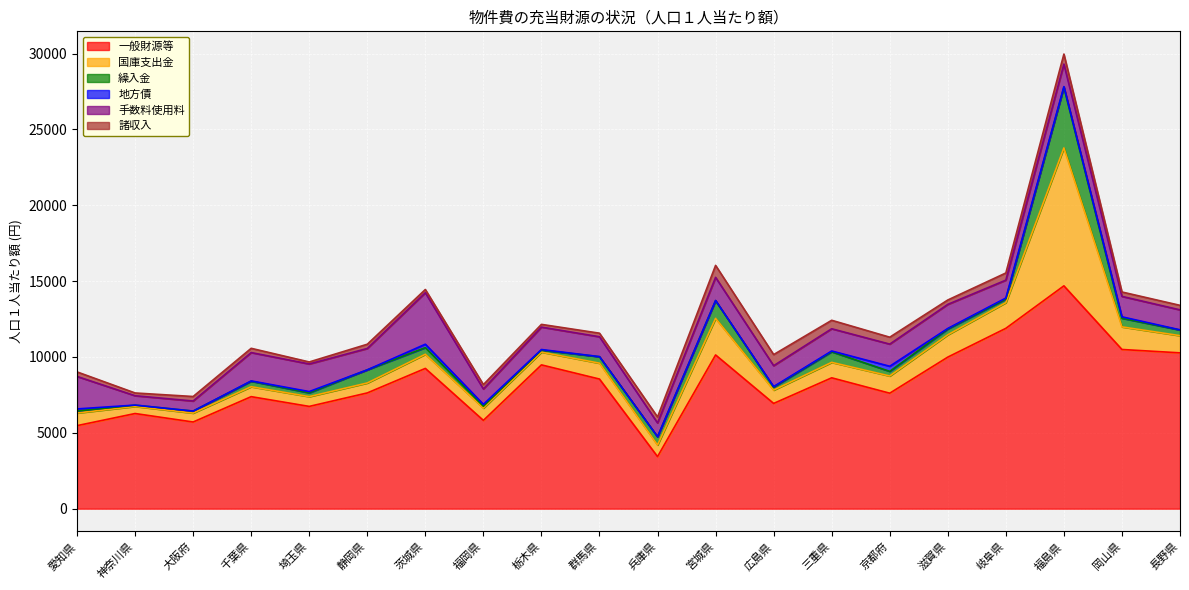

Rank the categories by 繰入金 value from lowest to highest.

神奈川県, 福岡県, 愛知県, 大阪府, 栃木県, 広島県, 岐阜県, 埼玉県, 京都府, 千葉県, 長野県, 滋賀県, 群馬県, 茨城県, 兵庫県, 岡山県, 三重県, 静岡県, 宮城県, 福島県